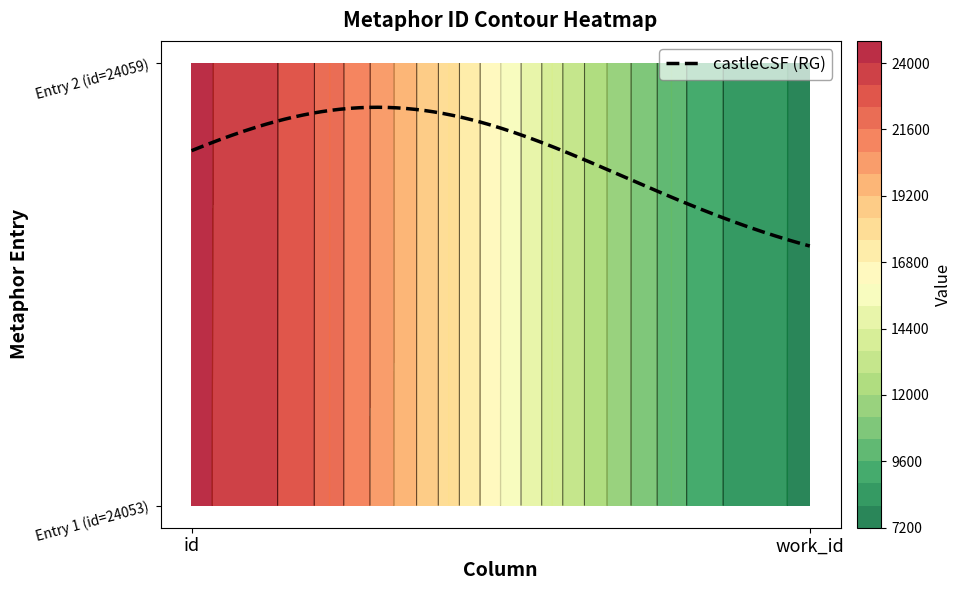

Is it true that hese thoughts which my fingers write... equals 24059 at id?

True